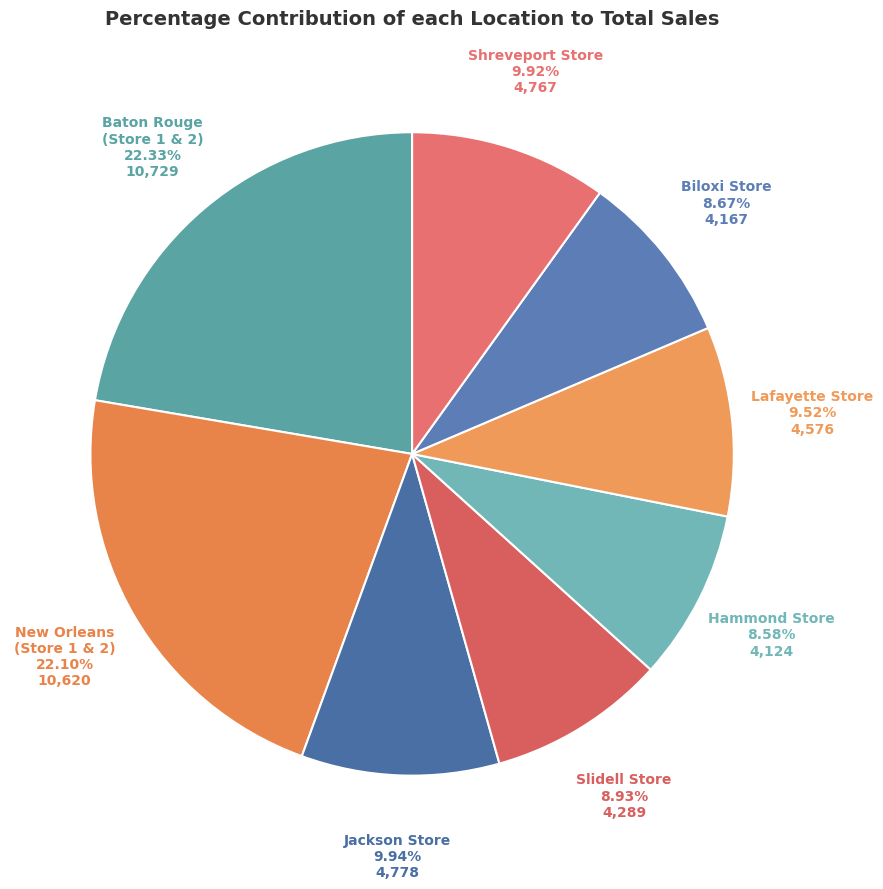

How many slices are in this pie chart?

8